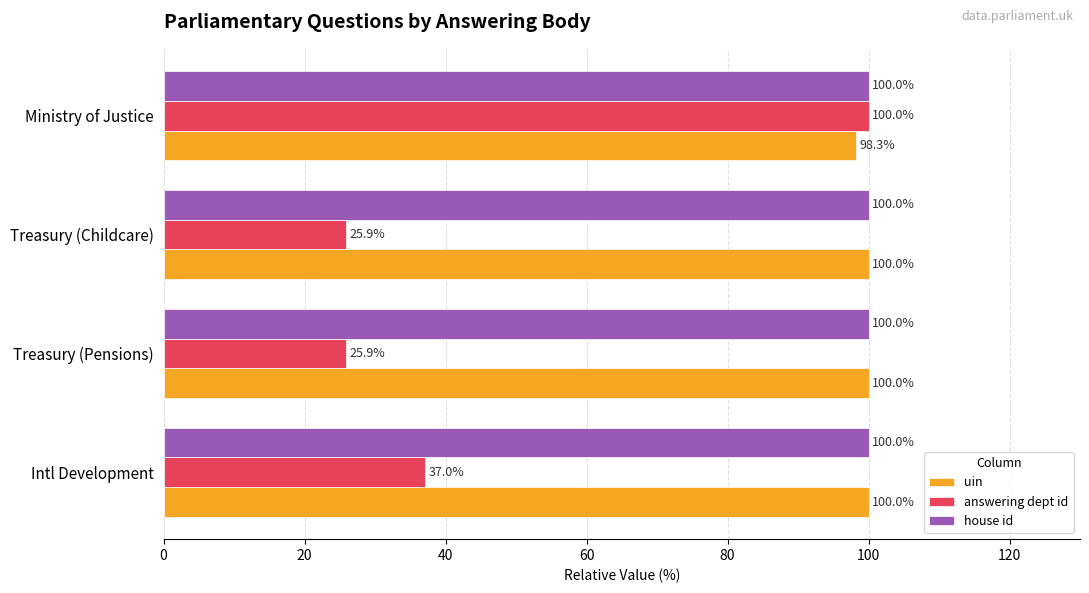

Which series has the widest spread of values?

answering dept id